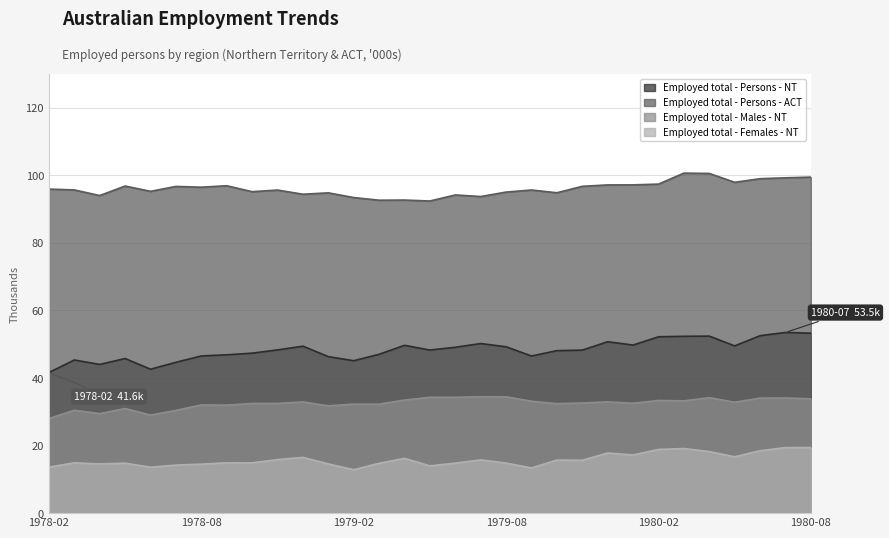

The value of Employed total - Persons - ACT at 1980-01 is 130.6. True or false?

False